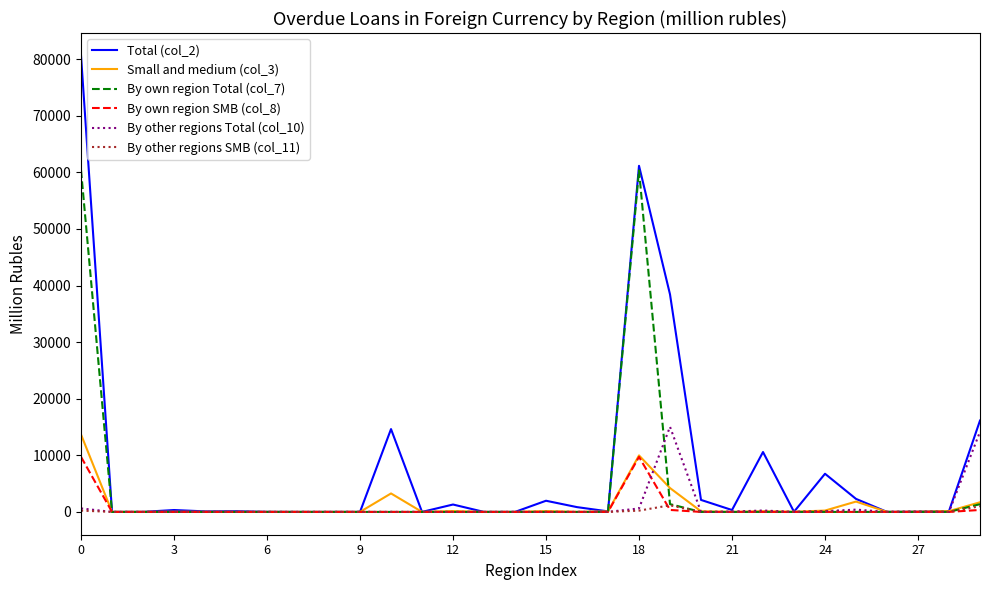

What is the average value of the Small and medium (col_3) series?

1193